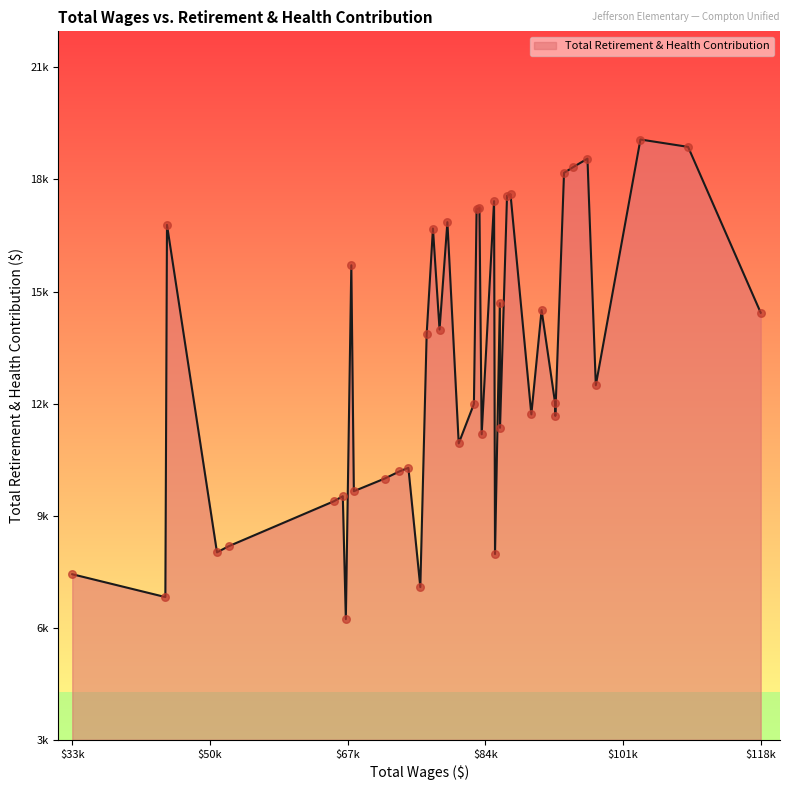

Does the chart have visible grid lines?

No